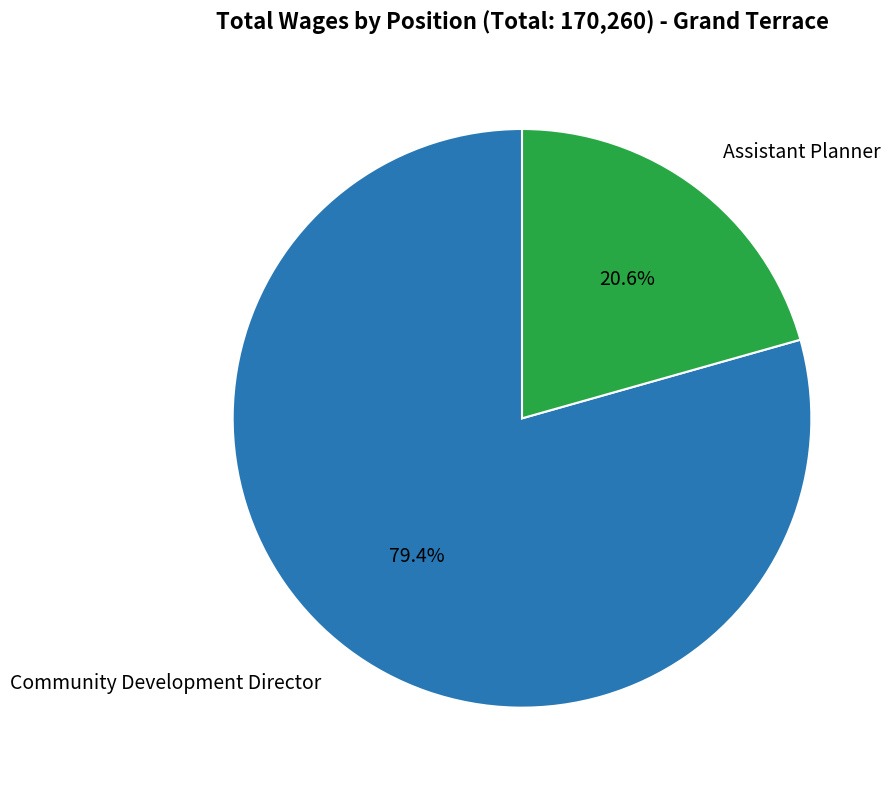

Which category has the smallest portion of the pie?

Assistant Planner